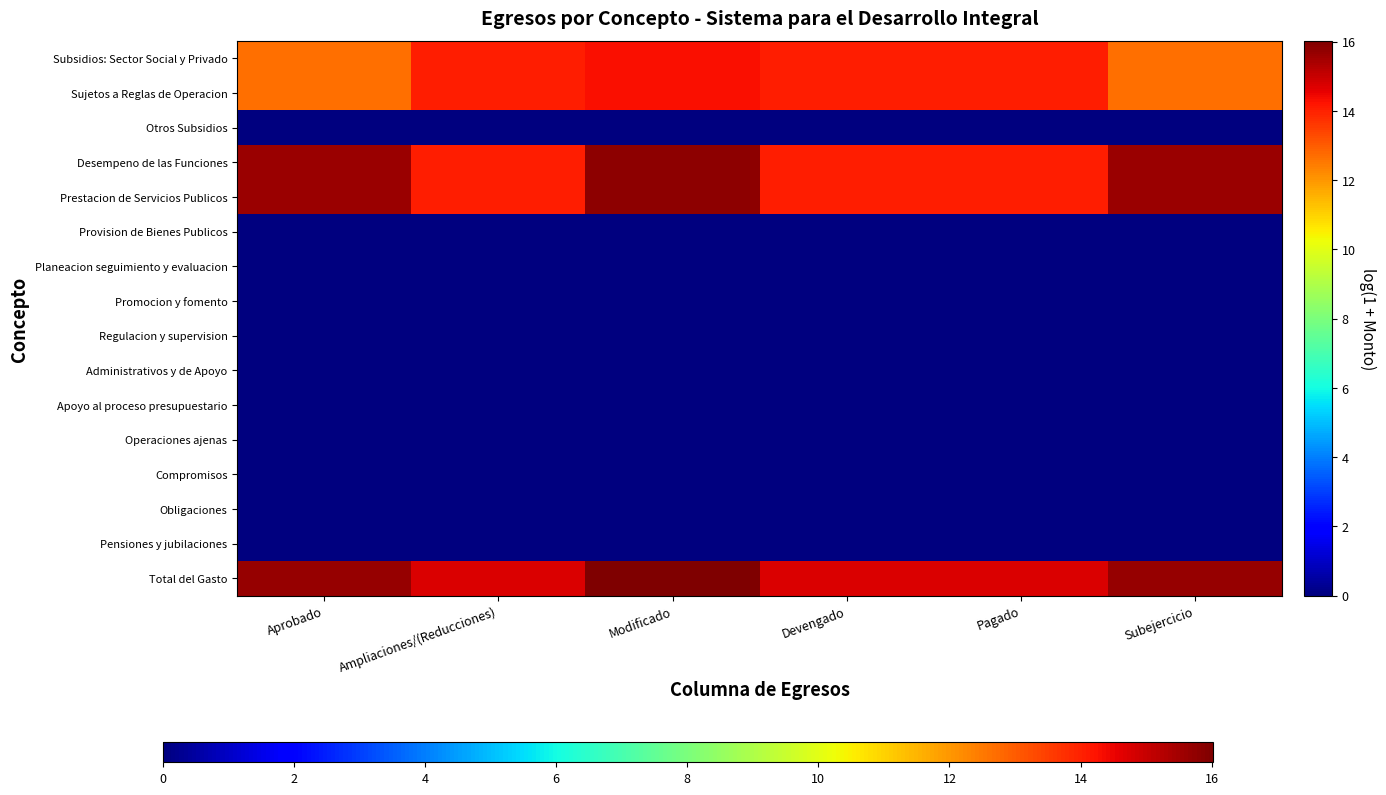

Which has a higher value, Devengado or Ampliaciones/(Reducciones)?

Devengado